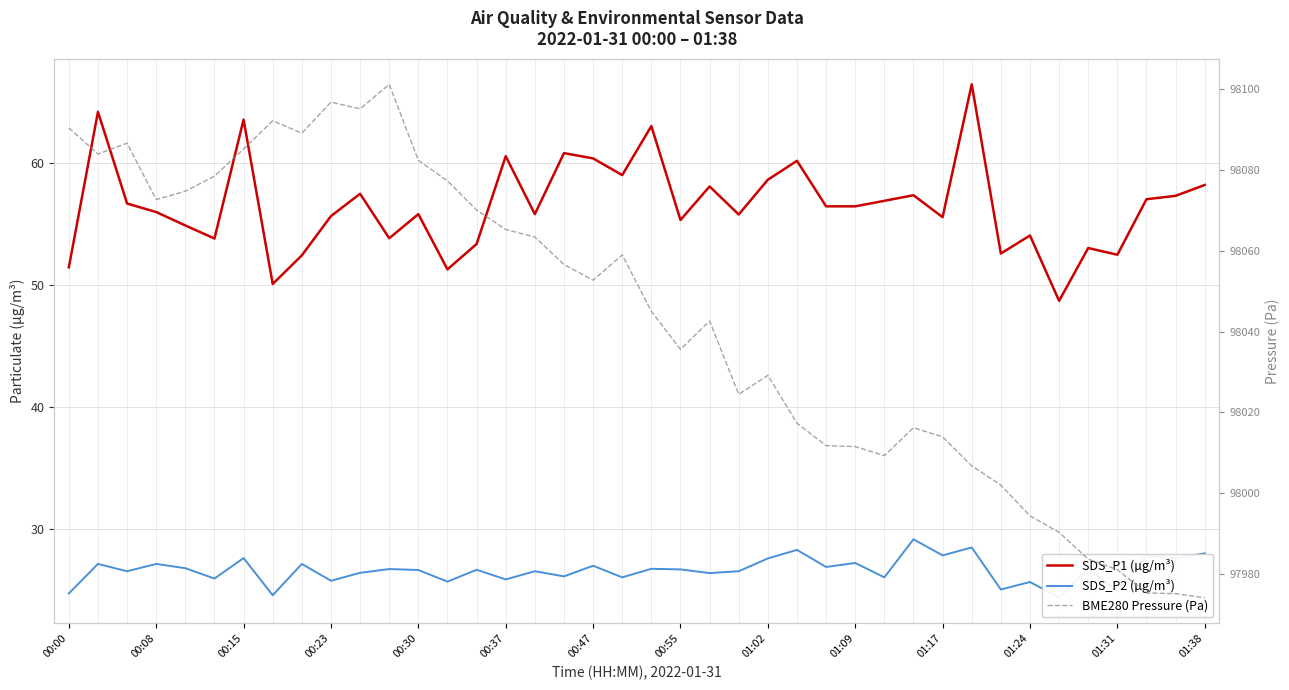

Which series has the widest spread of values?

BME280 Pressure (Pa)